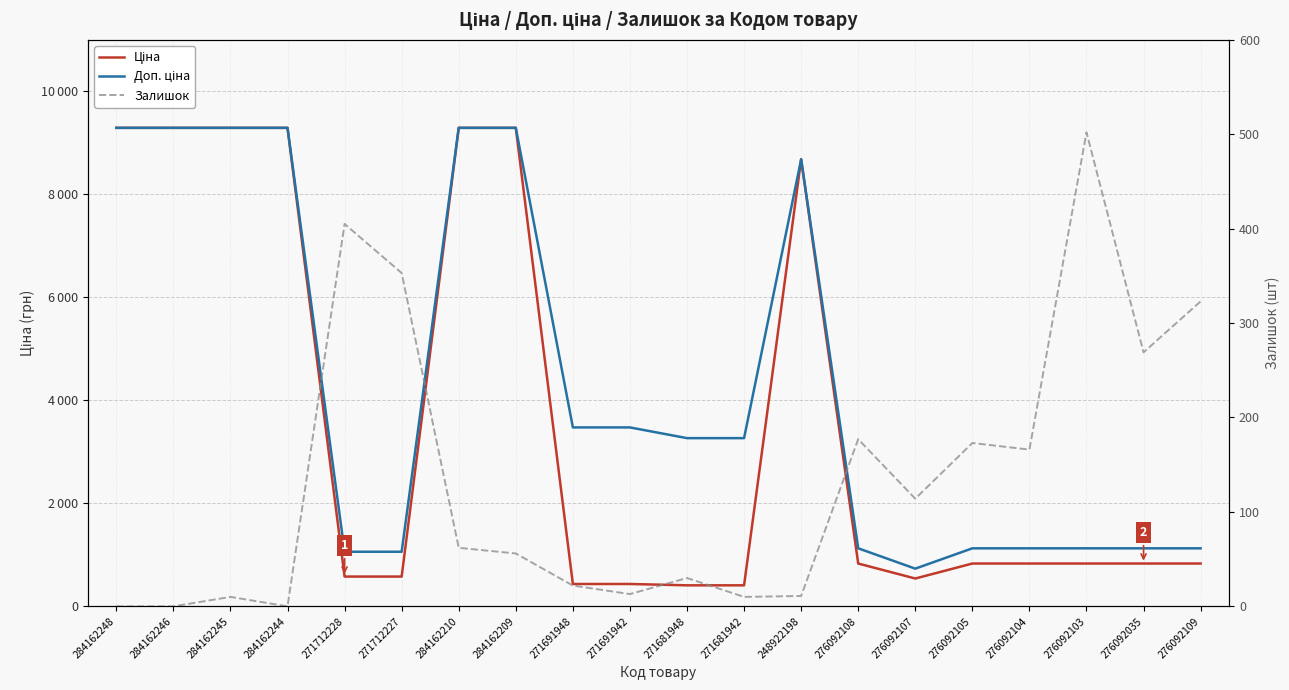

At which label does Доп. ціна first exceed 3265?

284162248